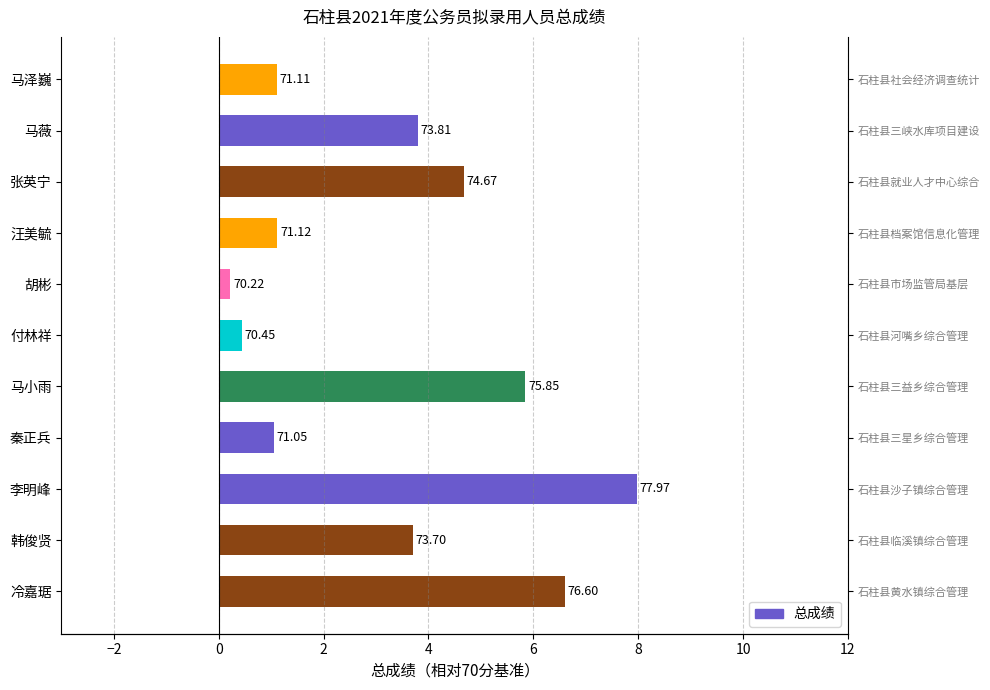

What is the difference between the second highest and second lowest values?

6.1